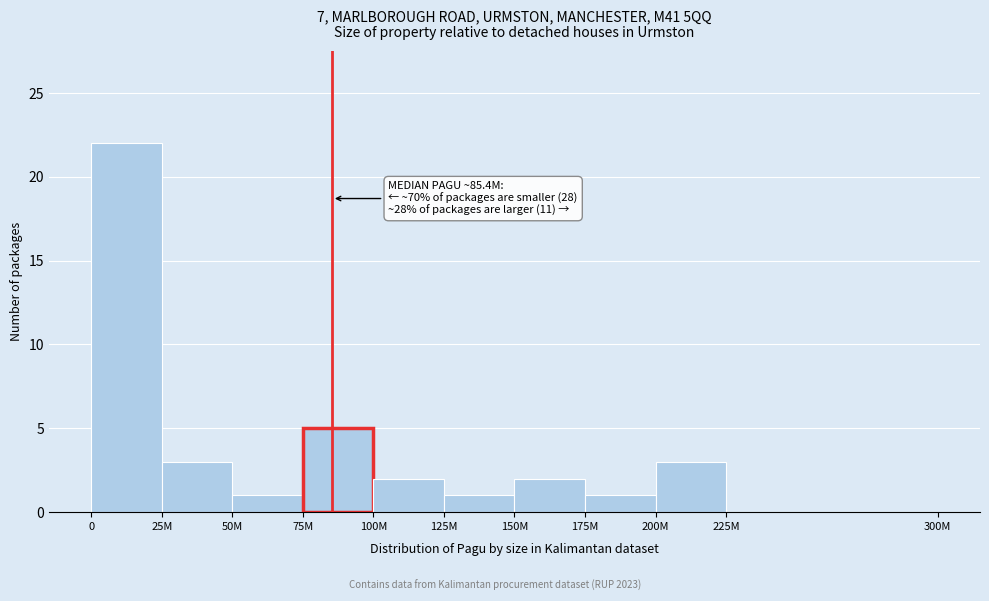

Reading left to right, transcribe all the data shown in this chart.

0=22	25M=3	50M=1	75M=5	100M=2	125M=1	150M=2	175M=1	200M=3	225M=0